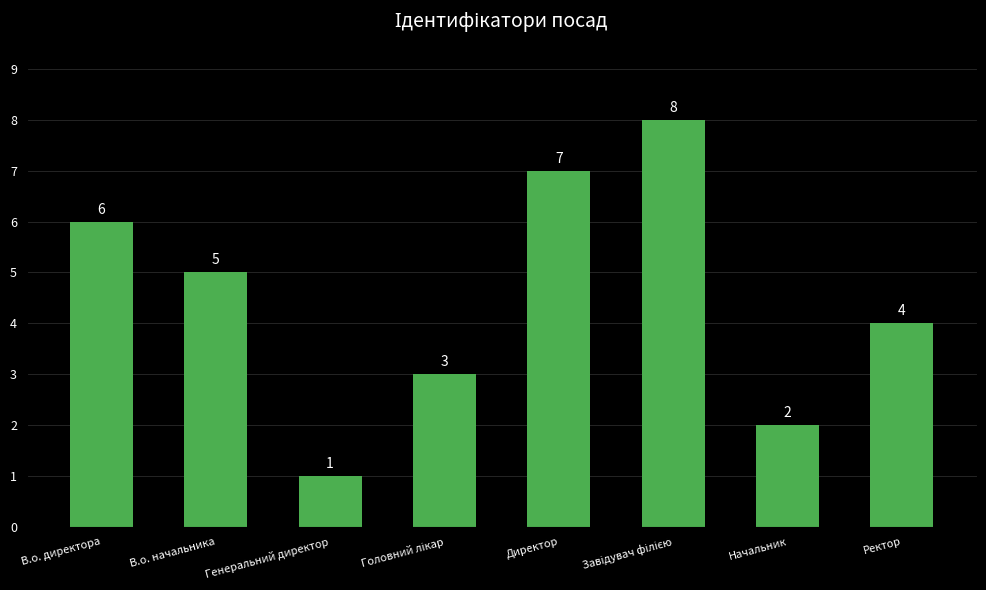

How many values are below 5?

4